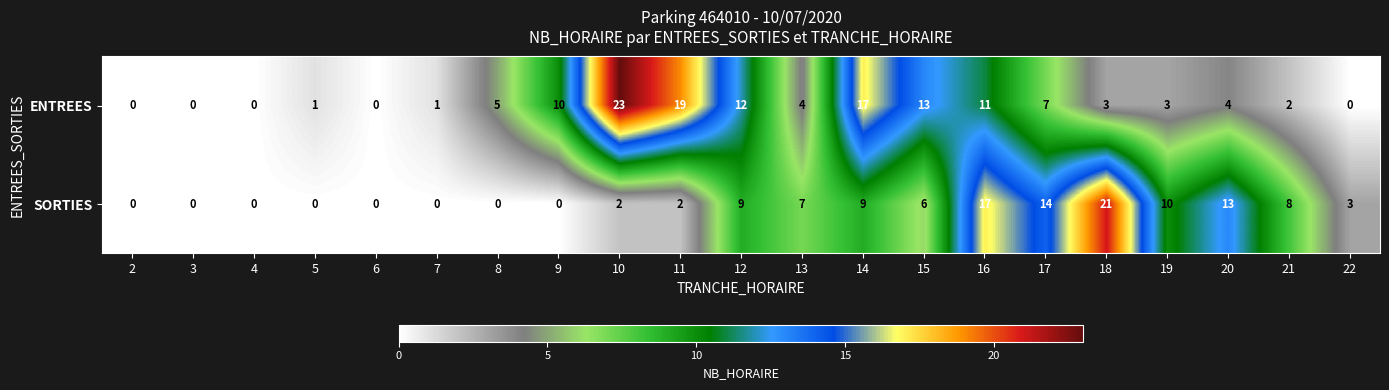

Read the ENTREES value at 19, to the nearest 5.

5